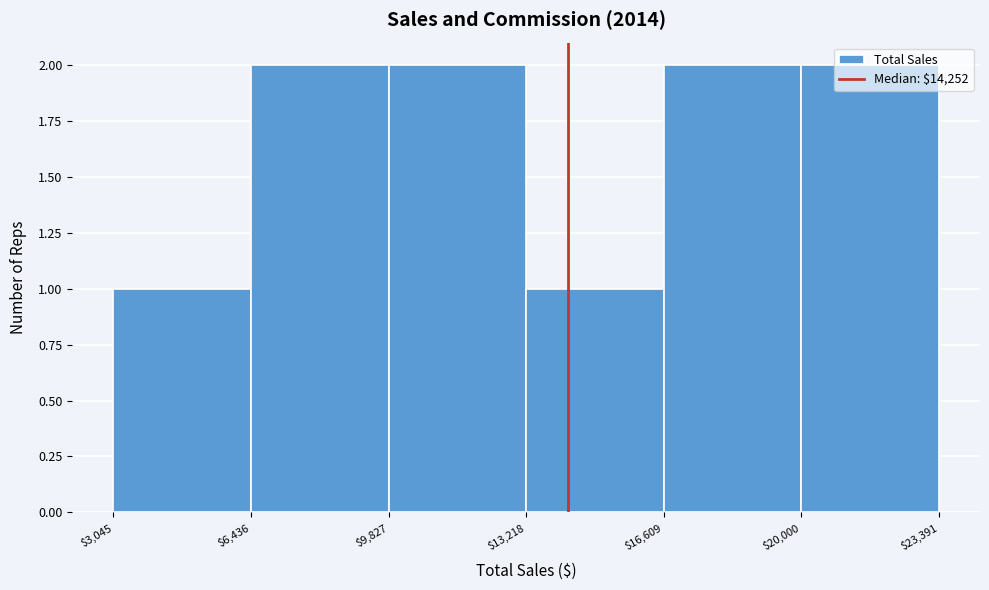

How tall is the bar that spans $13,218 to $16,609 on the x-axis? The values are not printed on the chart, so give them approximately, as read against the axis.

1